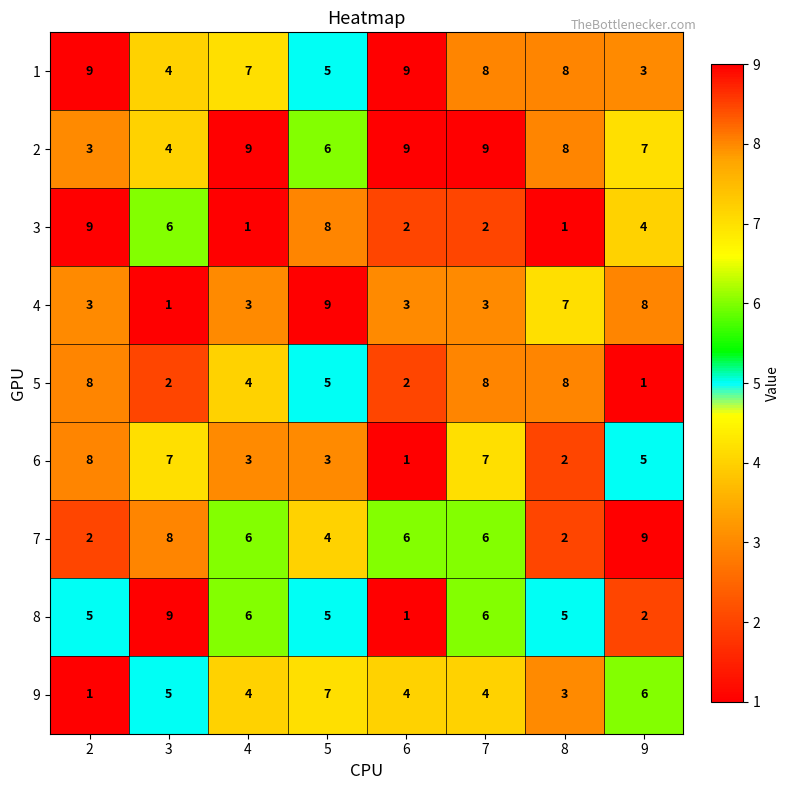

What is the difference between the maximum and minimum values in the 5 series?

7